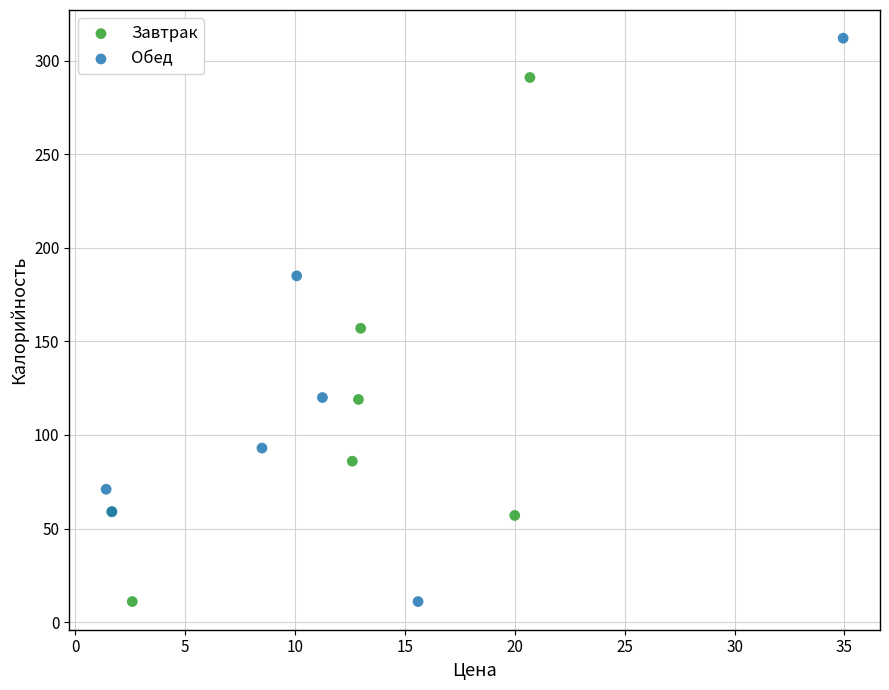

Which series reaches the maximum Y coordinate?

Обед